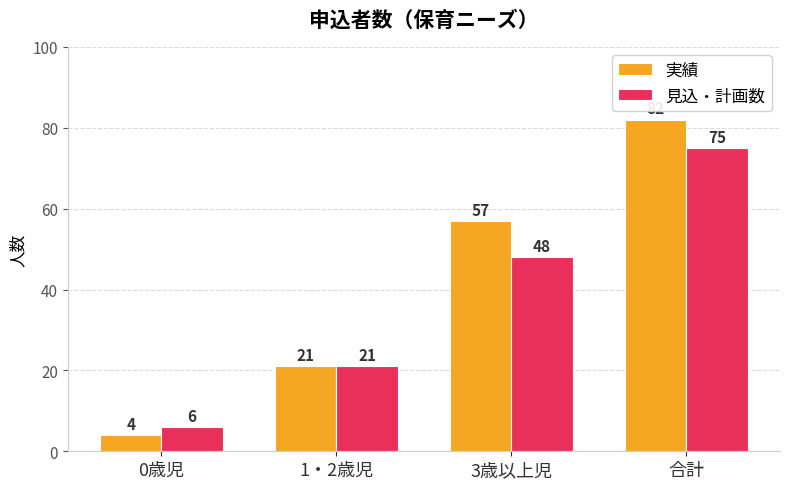

How many groups of bars are there?

4